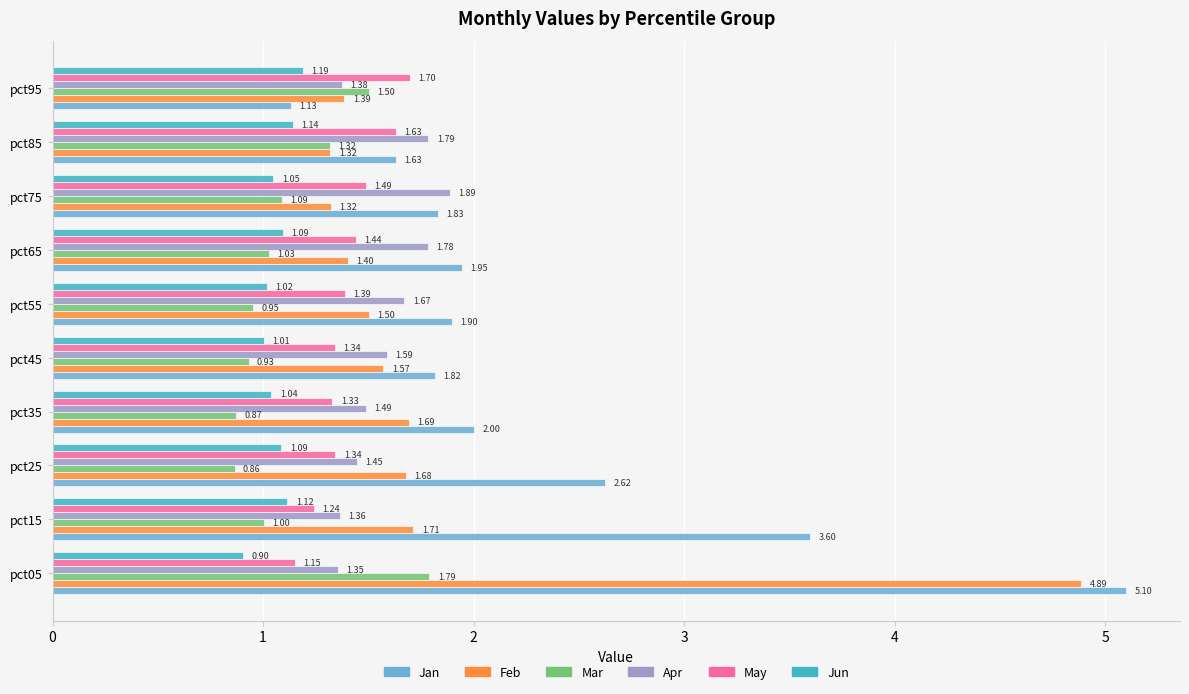

What is the difference between the maximum and minimum values in the Feb series?

3.6